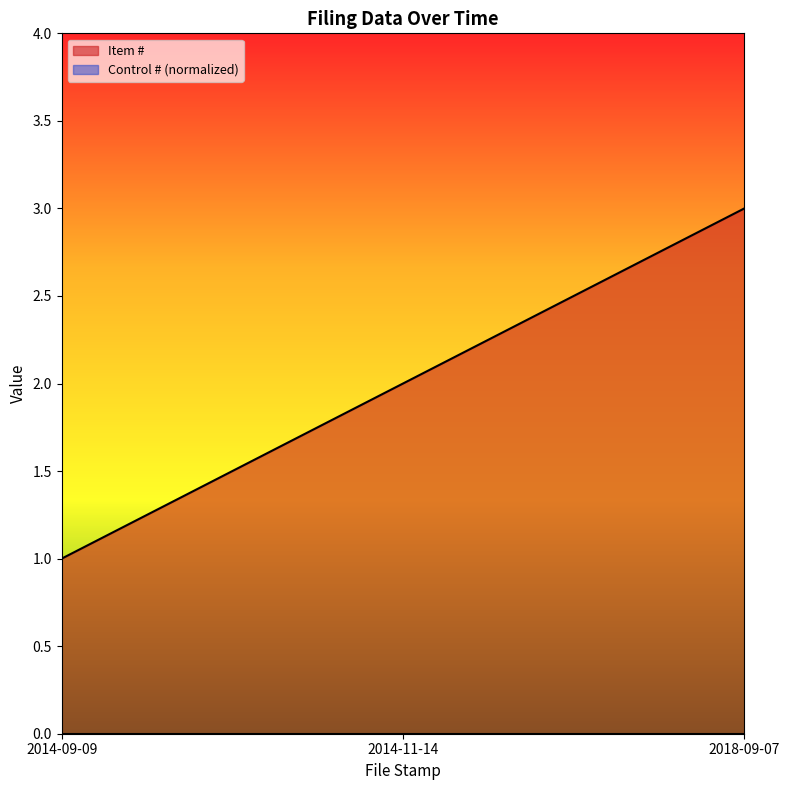

How many values are between 1 and 3?

3